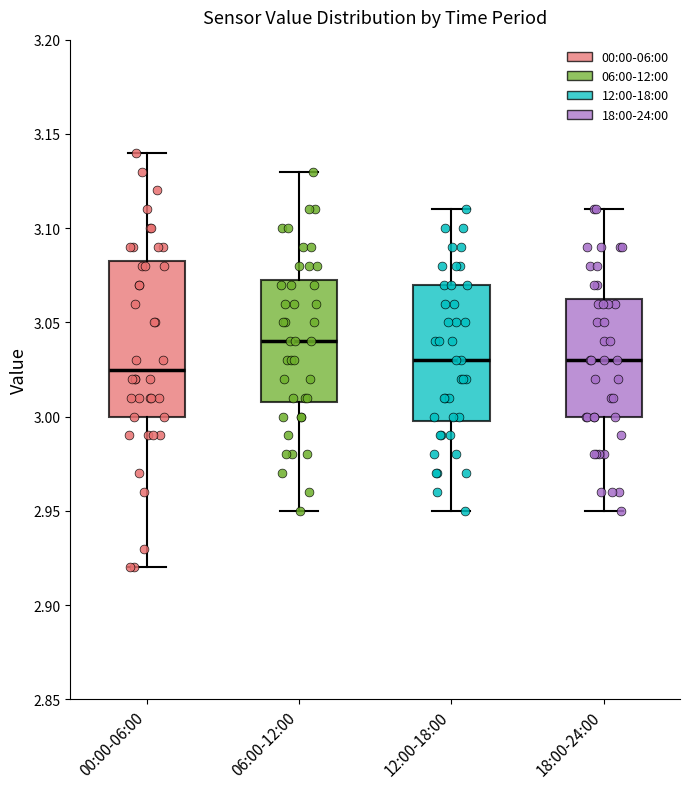

Reading left to right, read every box against the y-axis: the position of its median line, the range the box covers, and the ends of its whiskers. The values are not printed on the chart, so give them approximately, as read against the axis.

00:00-06:00: median 3.025, box 3.000 to 3.085, whiskers 2.920 to 3.140
06:00-12:00: median 3.040, box 3.010 to 3.075, whiskers 2.950 to 3.130
12:00-18:00: median 3.030, box 3.000 to 3.070, whiskers 2.950 to 3.110
18:00-24:00: median 3.030, box 3.000 to 3.065, whiskers 2.950 to 3.110